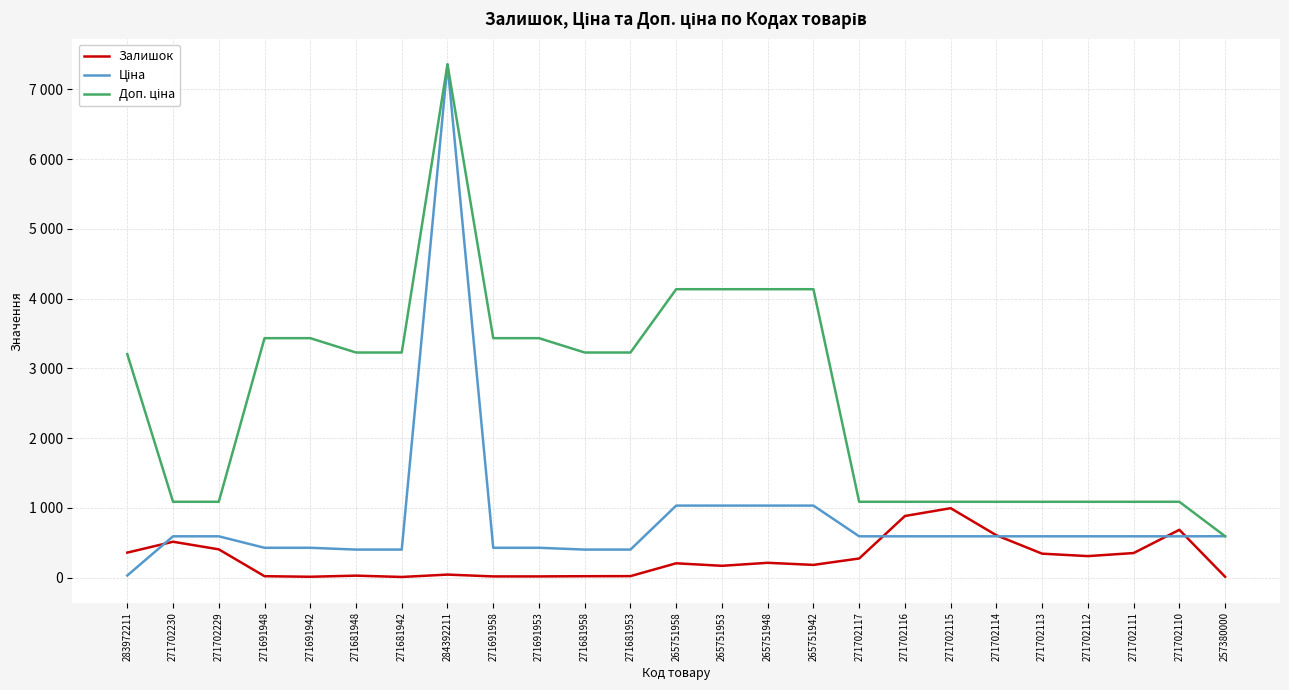

Which series changed the most between 271702115 and 271702113?

Залишок